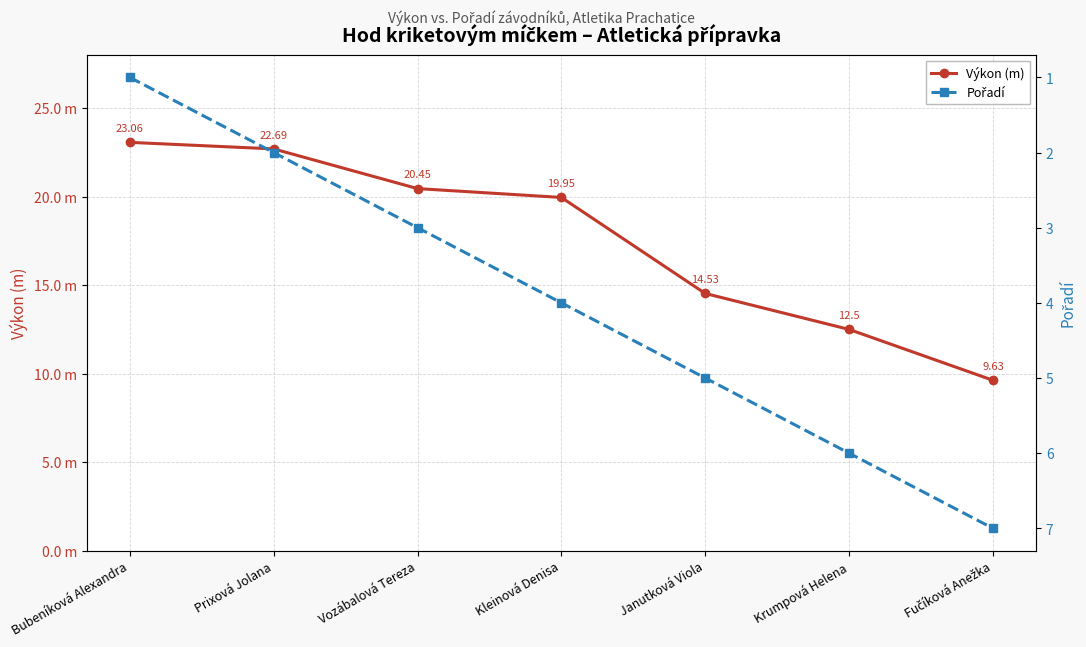

The Pořadí series shows 3.0 at Vozábalová Tereza. True or false?

True